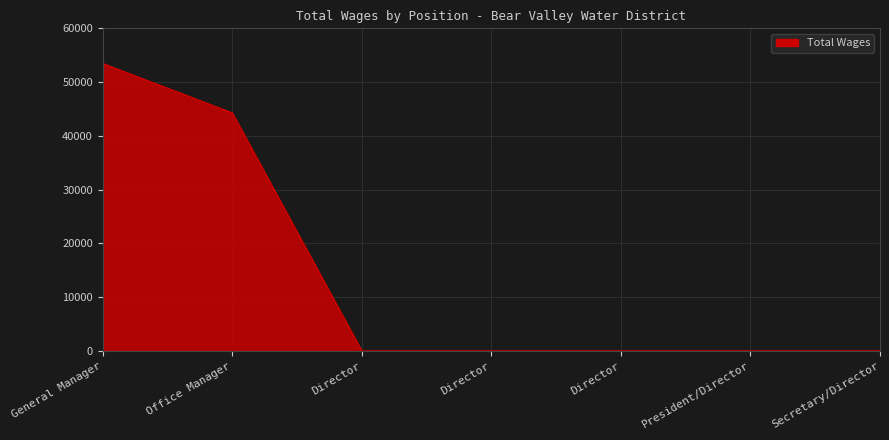

What is the difference between the maximum and minimum values?

53461